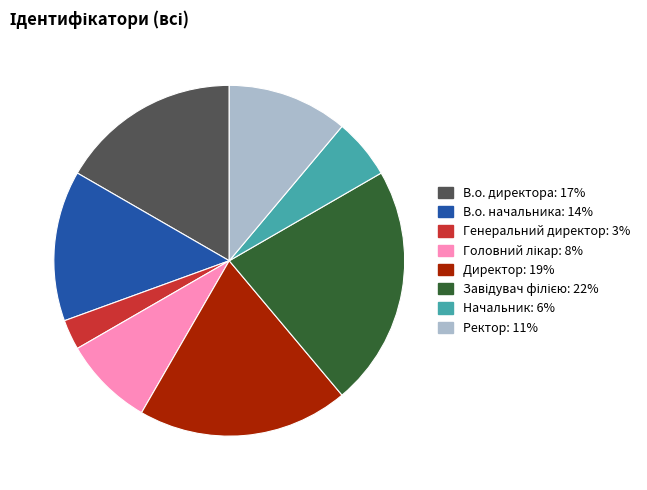

How many segments does this pie chart have?

8